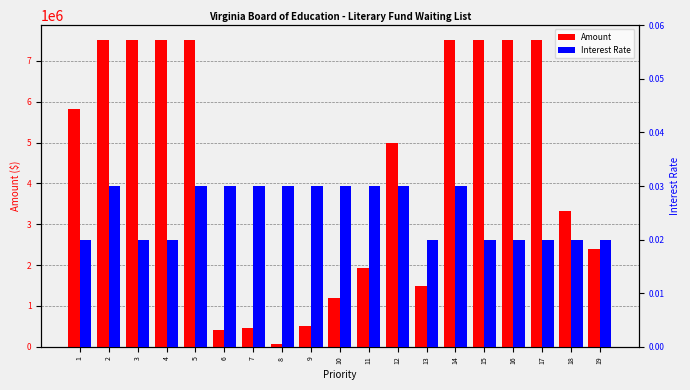

At how many categories does at least one series exceed 3959101?

10